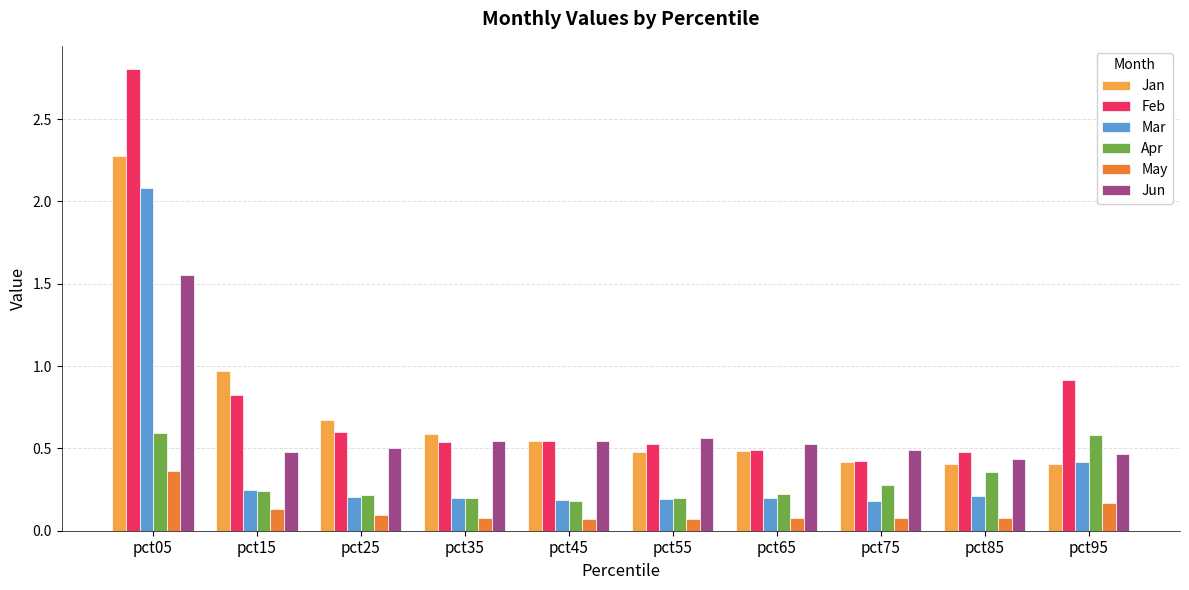

The value of Mar at pct35 is 0.2. True or false?

True